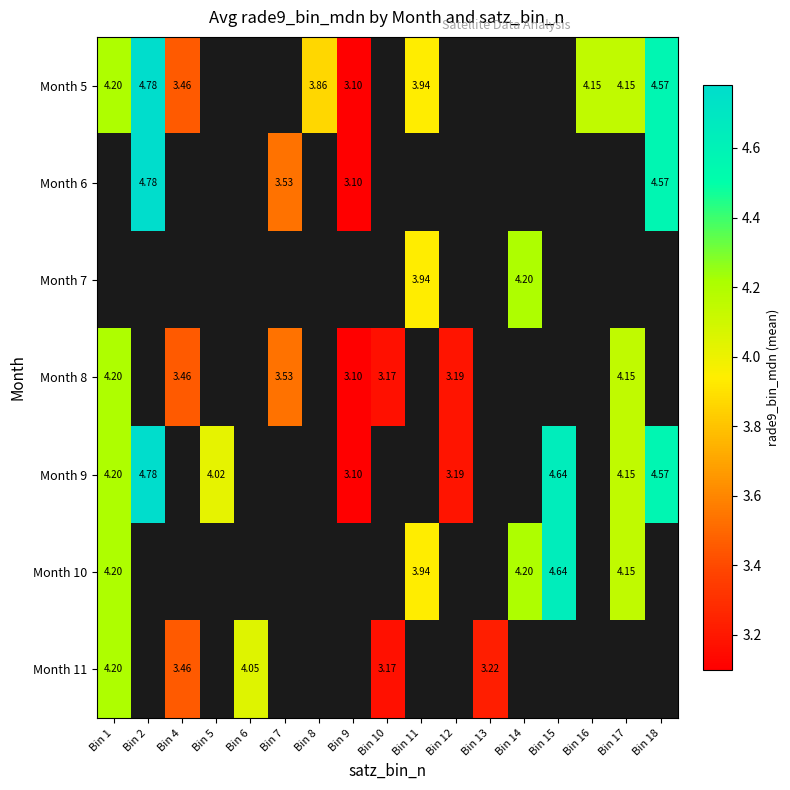

Between Bin 18 and Bin 16, which is larger?

Bin 18